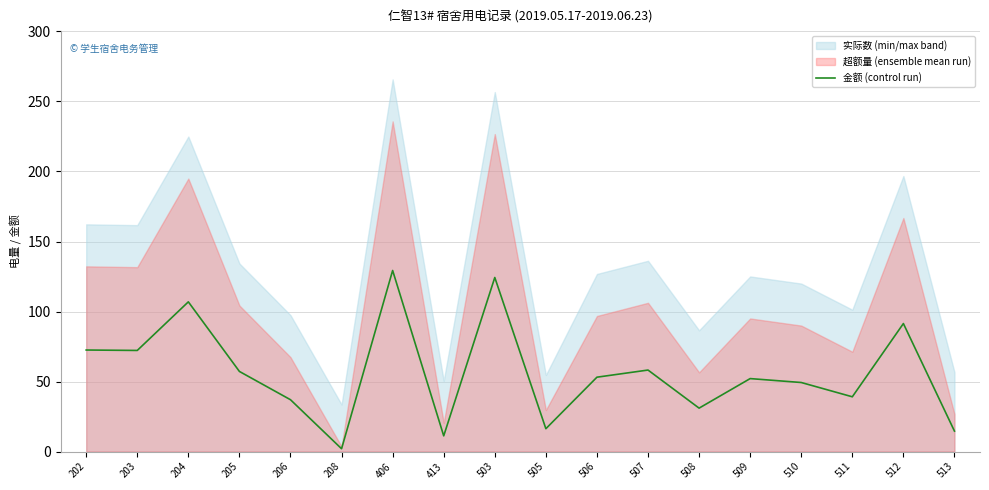

Between 505 and 406, which is larger?

406